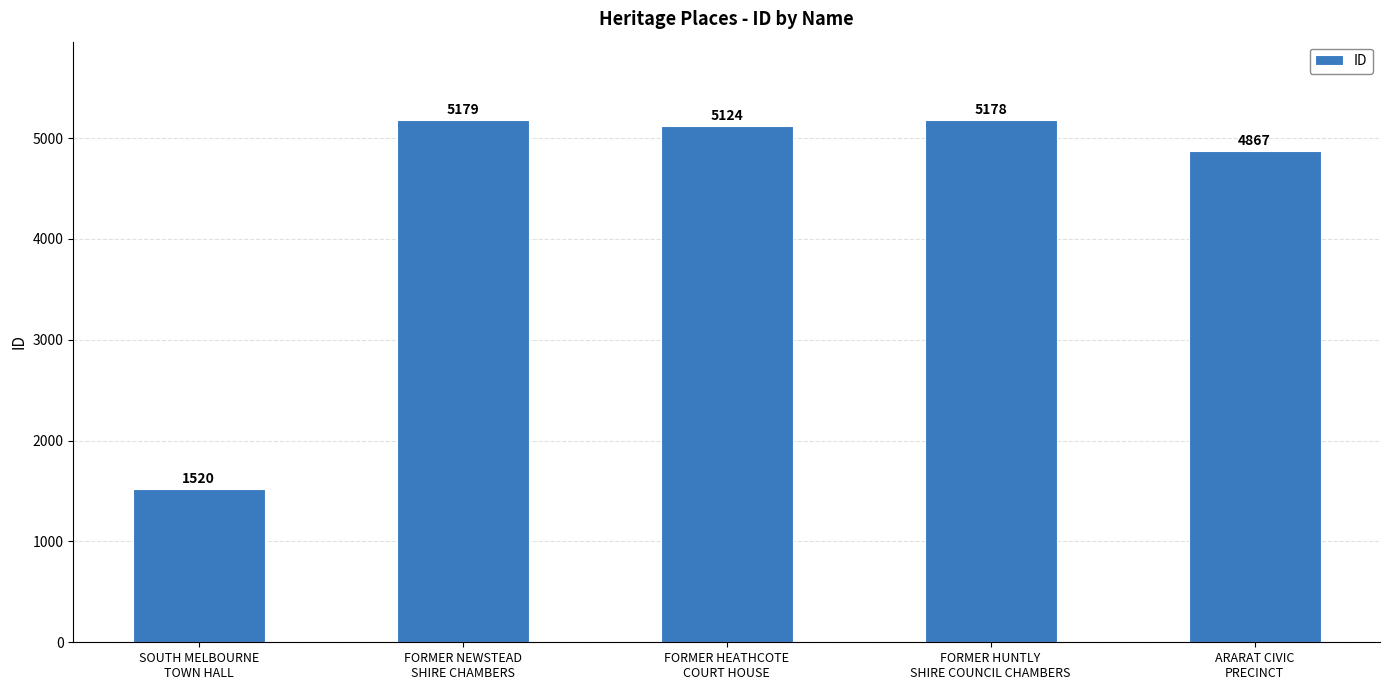

Reading left to right, what are all the values shown in this chart?

SOUTH MELBOURNE
TOWN HALL=1520	FORMER NEWSTEAD
SHIRE CHAMBERS=5179	FORMER HEATHCOTE
COURT HOUSE=5124	FORMER HUNTLY
SHIRE COUNCIL CHAMBERS=5178	ARARAT CIVIC
PRECINCT=4867